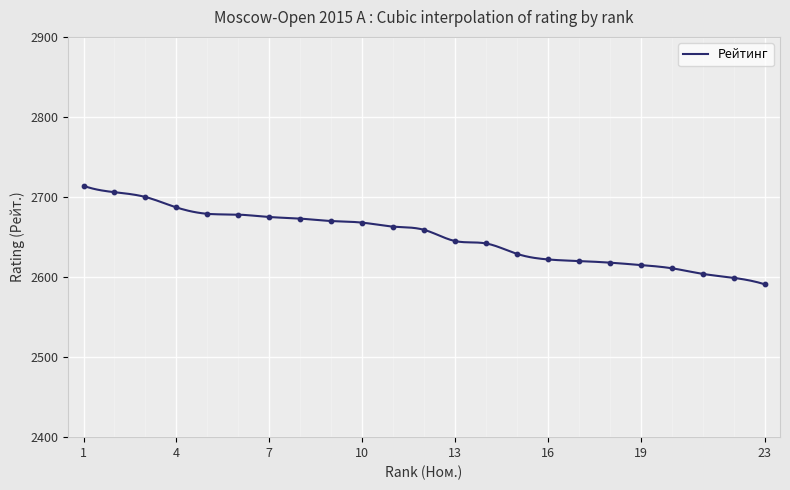

Between 20 and 5, which is larger?

5